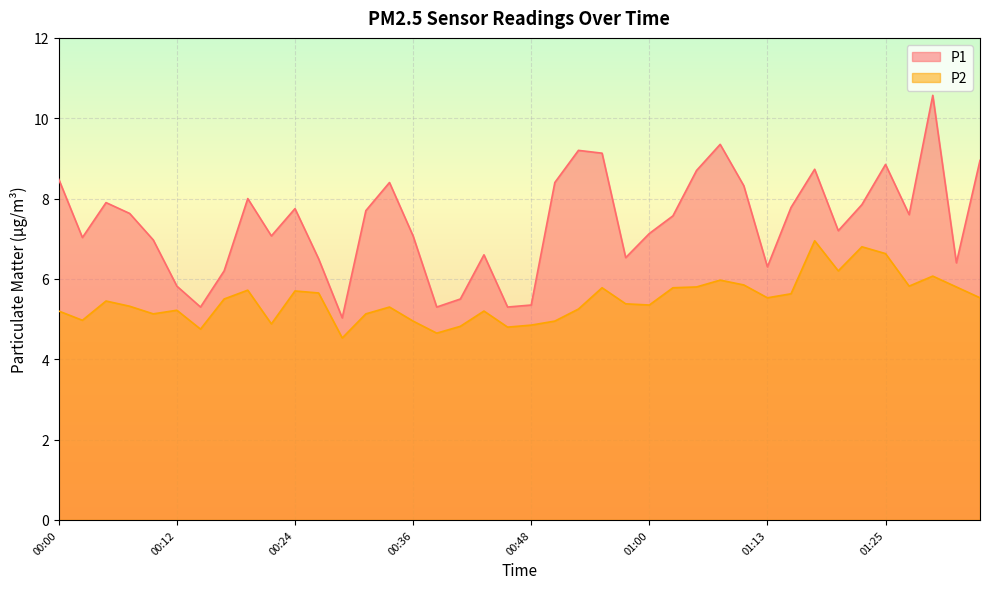

Where does the P1 series first go above 7?

00:00